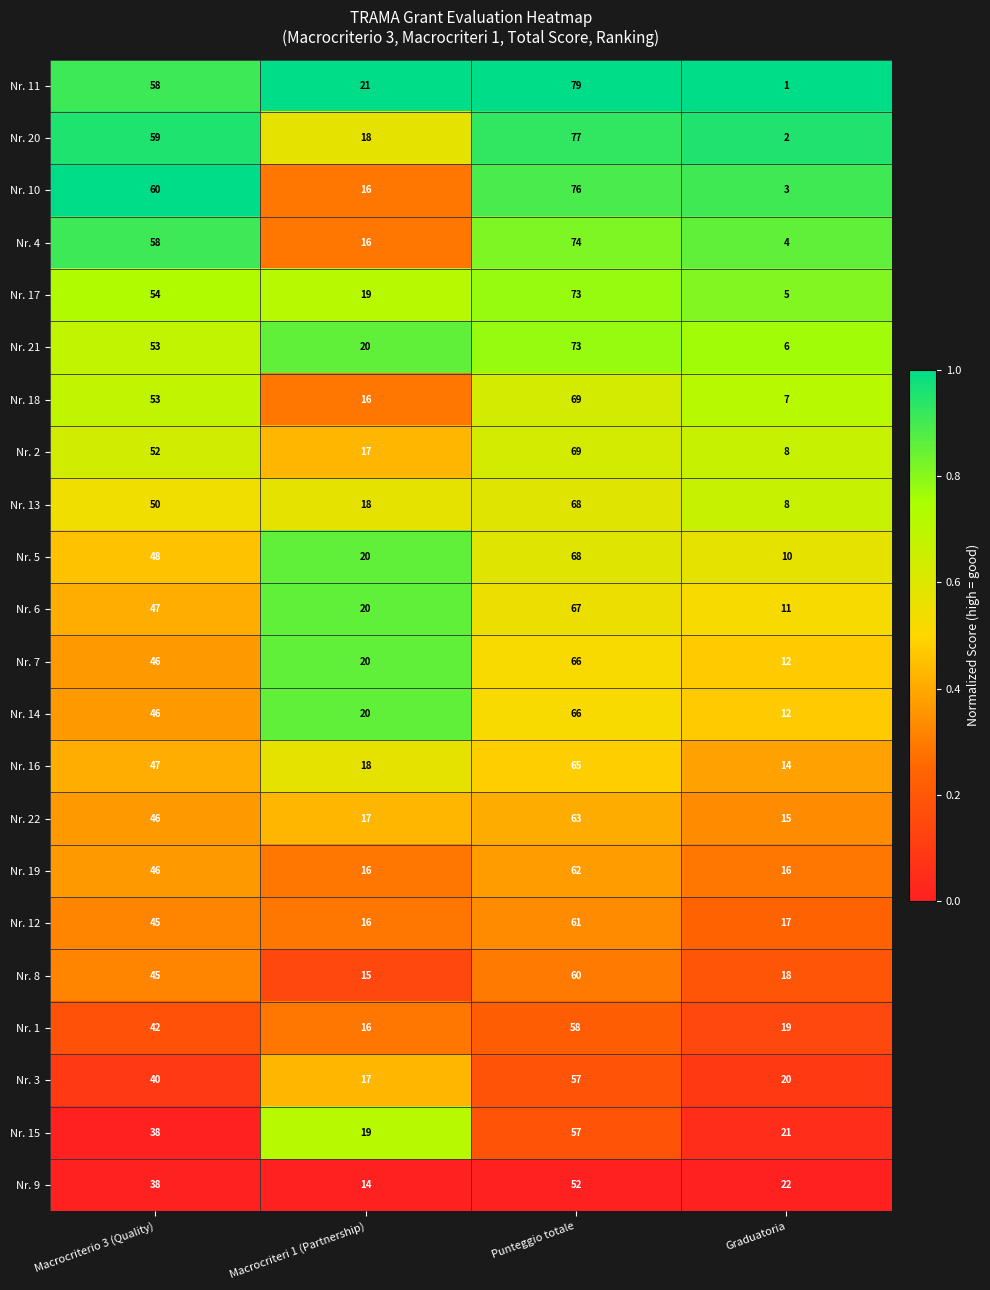

How many series are shown in this chart?

22